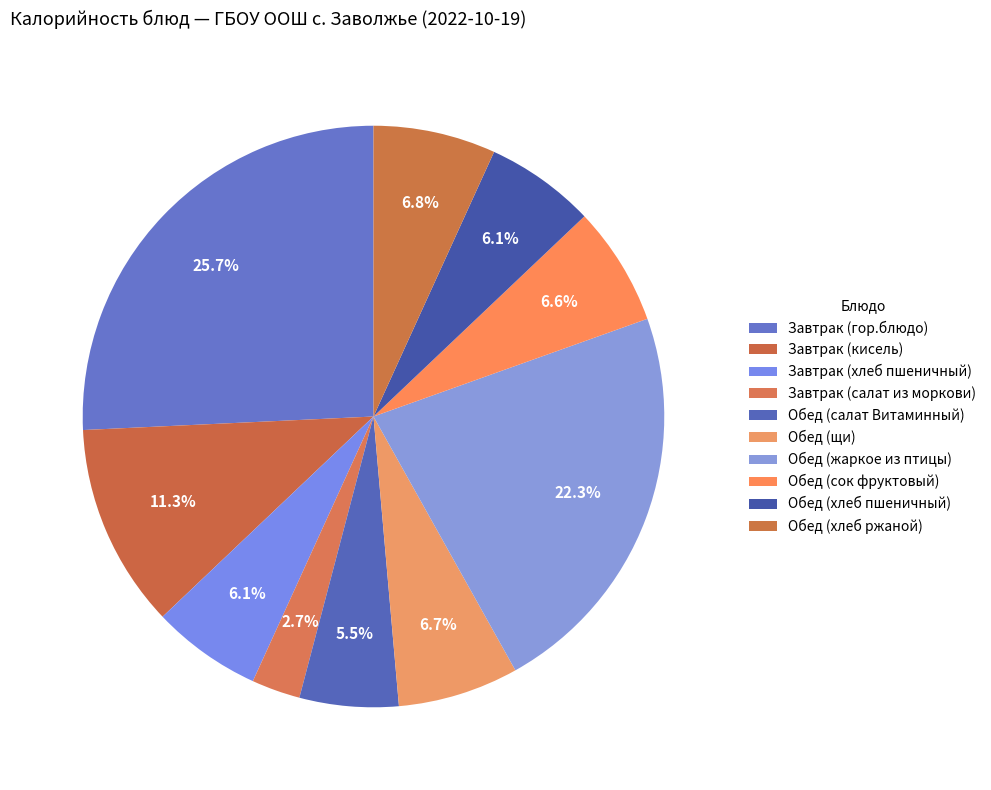

How many slices are in this pie chart?

10